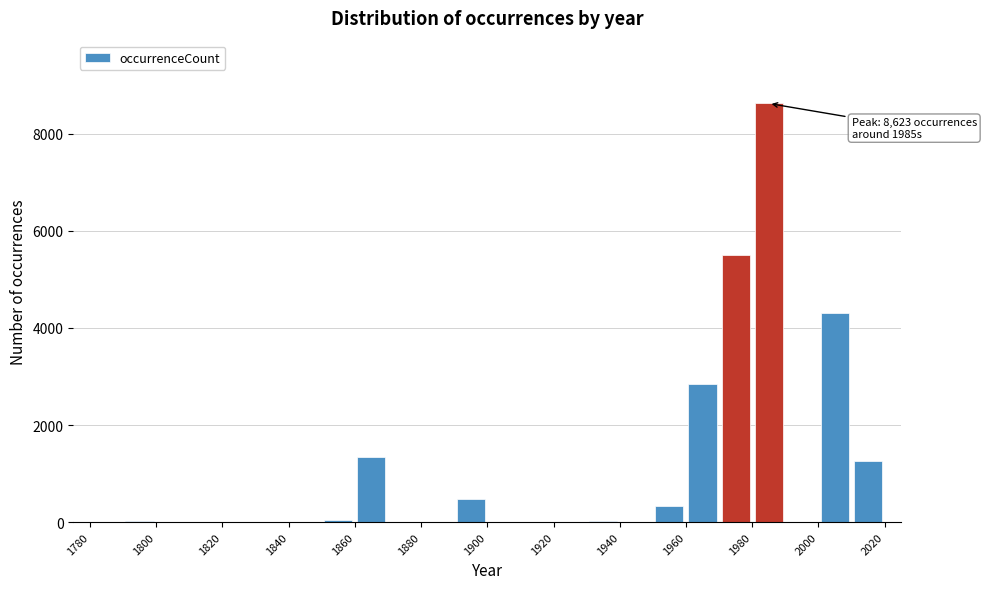

Over which range of the x-axis is the bar tallest?

1980 to 1990